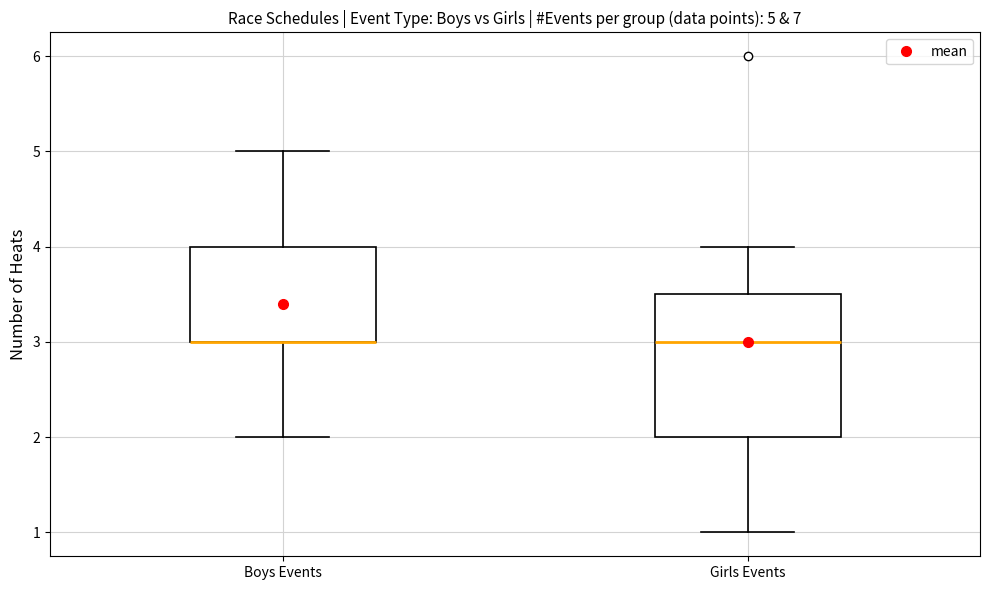

Which box is the tallest, from its lower edge to its upper edge?

Girls Events